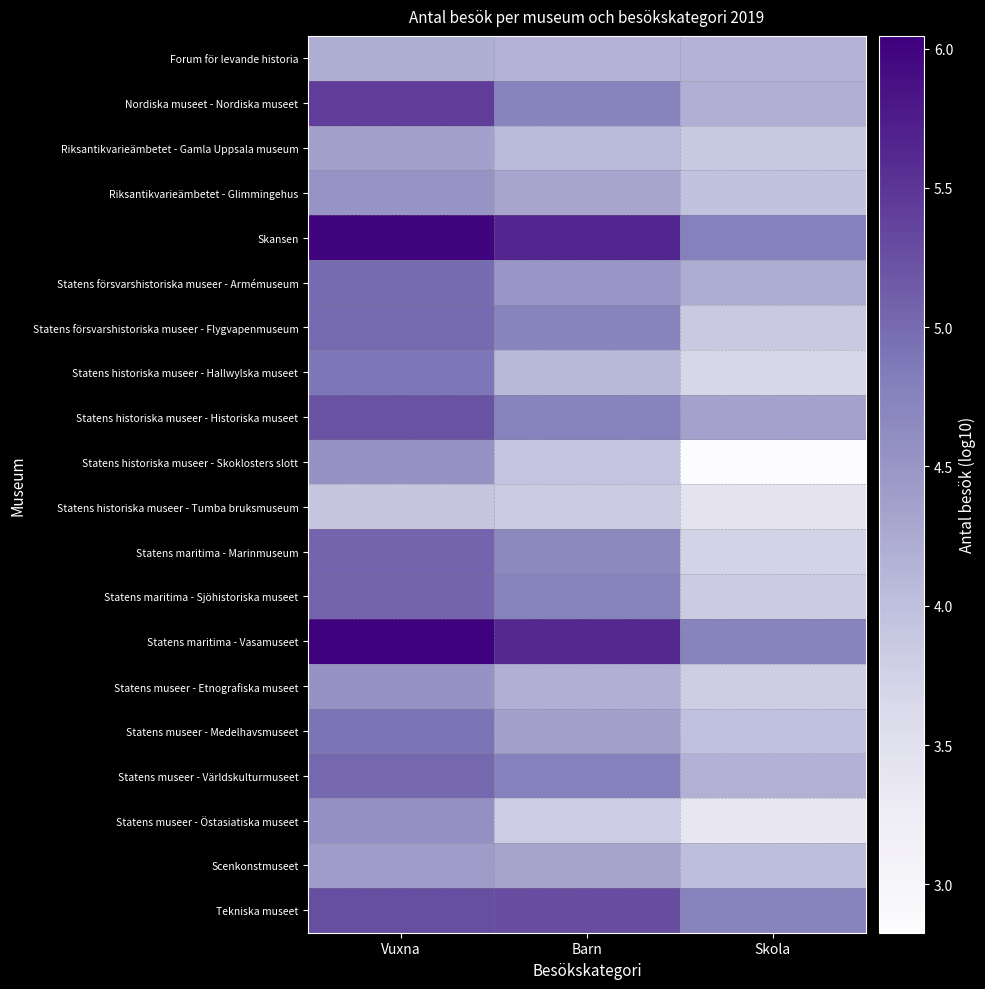

Reading left to right, list all the values displayed in this chart.

Forum för levande historia: Vuxna=4.2	Barn=4.1	Skola=4.1
Nordiska museet - Nordiska museet: Vuxna=5.4	Barn=4.7	Skola=4.2
Riksantikvarieämbetet - Gamla Uppsala museum: Vuxna=4.4	Barn=4.1	Skola=3.9
Riksantikvarieämbetet - Glimmingehus: Vuxna=4.5	Barn=4.3	Skola=4.0
Skansen: Vuxna=6.0	Barn=5.6	Skola=4.8
Statens försvarshistoriska museer - Armémuseum: Vuxna=5.0	Barn=4.5	Skola=4.2
Statens försvarshistoriska museer - Flygvapenmuseum: Vuxna=5.0	Barn=4.7	Skola=3.9
Statens historiska museer - Hallwylska museet: Vuxna=4.9	Barn=4.1	Skola=3.7
Statens historiska museer - Historiska museet: Vuxna=5.2	Barn=4.7	Skola=4.3
Statens historiska museer - Skoklosters slott: Vuxna=4.5	Barn=3.9	Skola=2.8
Statens historiska museer - Tumba bruksmuseum: Vuxna=3.9	Barn=3.8	Skola=3.4
Statens maritima - Marinmuseum: Vuxna=5.1	Barn=4.7	Skola=3.7
Statens maritima - Sjöhistoriska museet: Vuxna=5.1	Barn=4.7	Skola=3.8
Statens maritima - Vasamuseet: Vuxna=6.0	Barn=5.6	Skola=4.7
Statens museer - Etnografiska museet: Vuxna=4.5	Barn=4.2	Skola=3.8
Statens museer - Medelhavsmuseet: Vuxna=4.9	Barn=4.4	Skola=4.0
Statens museer - Världskulturmuseet: Vuxna=5.0	Barn=4.8	Skola=4.2
Statens museer - Östasiatiska museet: Vuxna=4.6	Barn=3.8	Skola=3.4
Scenkonstmuseet: Vuxna=4.4	Barn=4.3	Skola=4.0
Tekniska museet: Vuxna=5.3	Barn=5.3	Skola=4.7